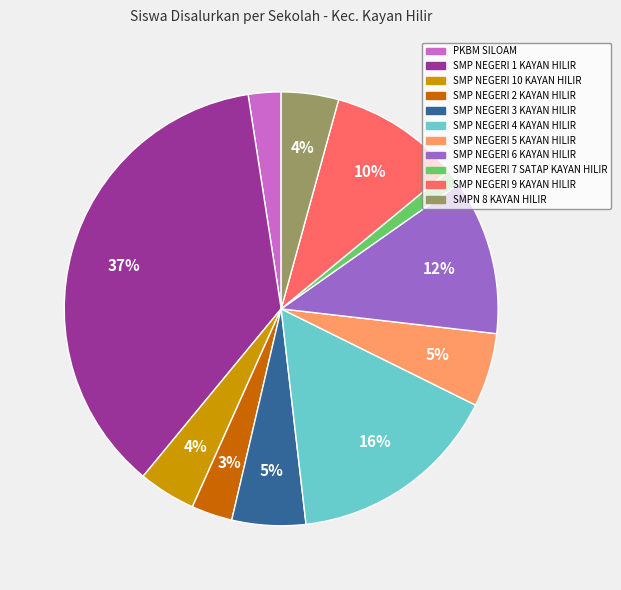

Is SMP NEGERI 2 KAYAN HILIR the majority of the pie?

No